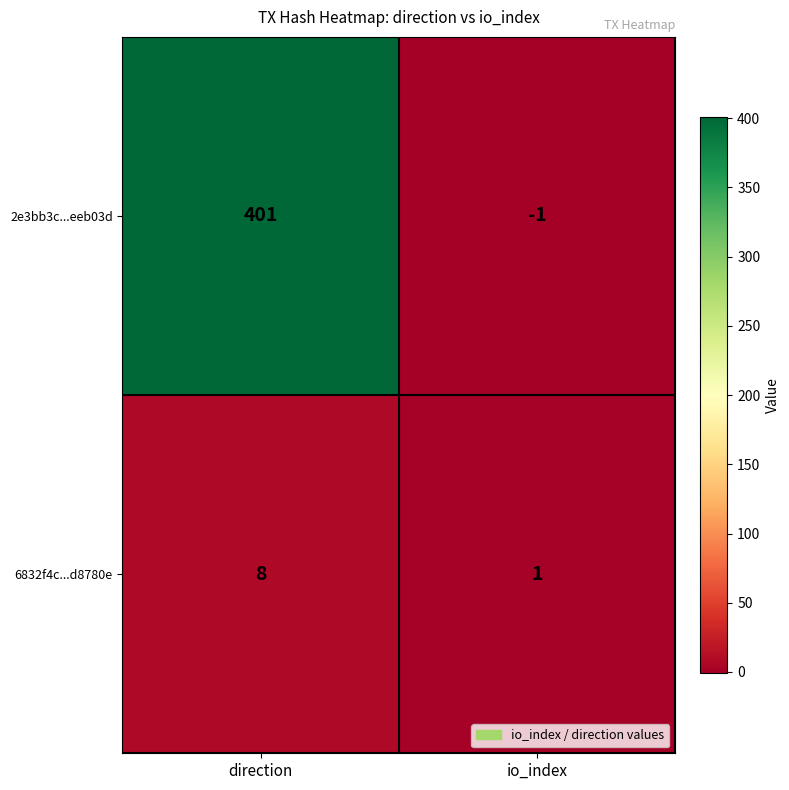

At how many categories does at least one series exceed 281?

1